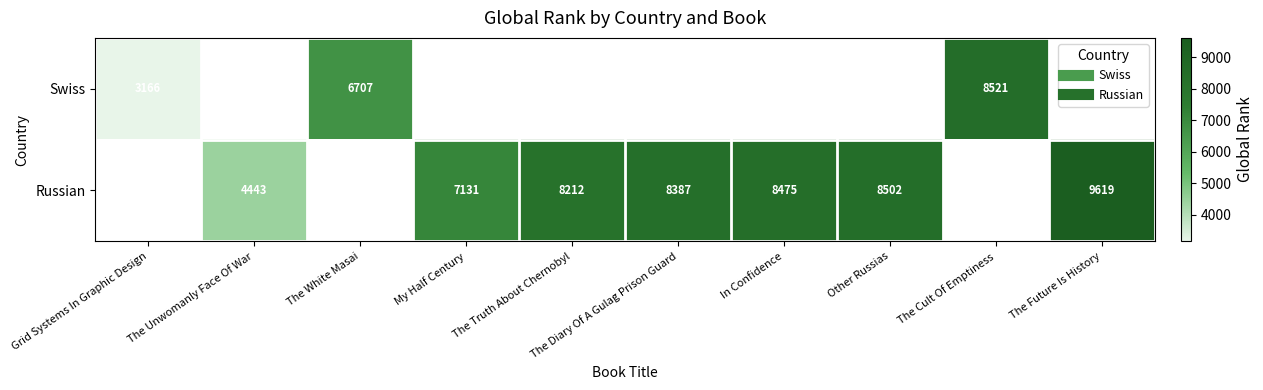

How many data points in Russian are above 8387?

3